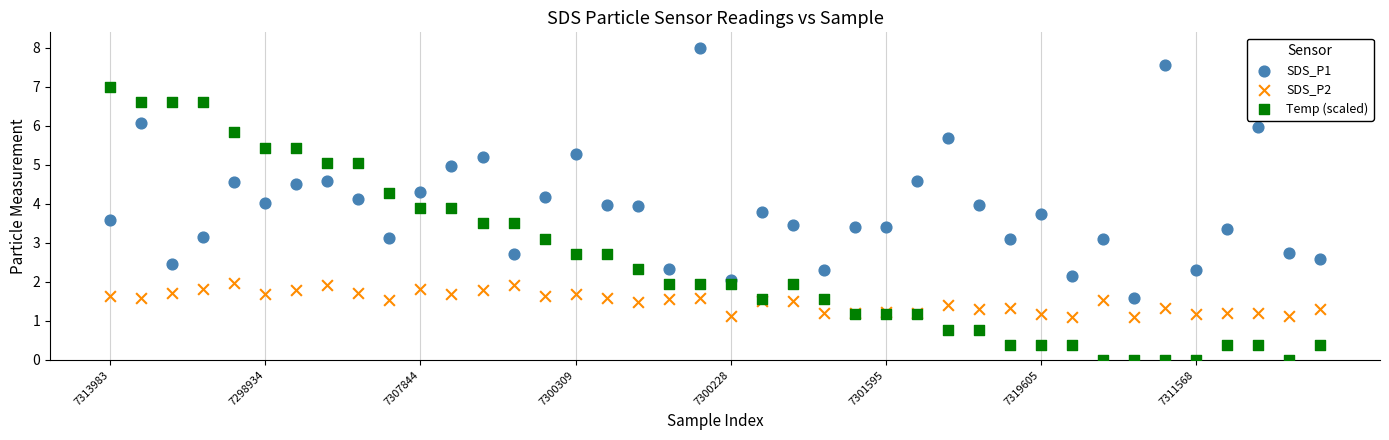

What are all the series names shown in the legend?

SDS_P1, SDS_P2, Temp (scaled)